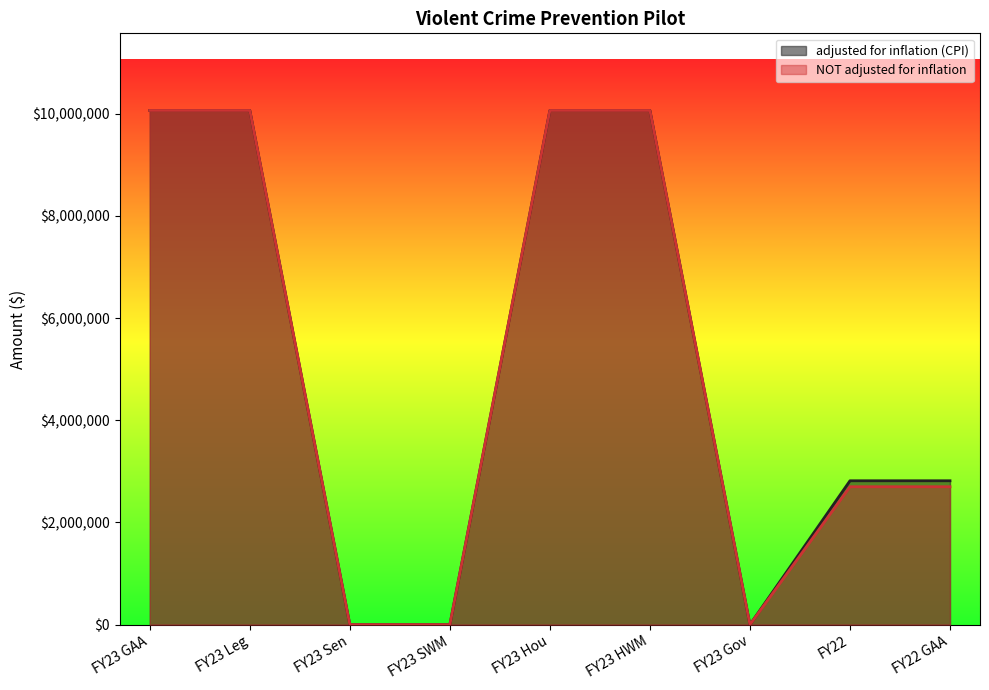

True or false: adjusted for inflation (CPI) and NOT adjusted for inflation intersect in this chart.

False